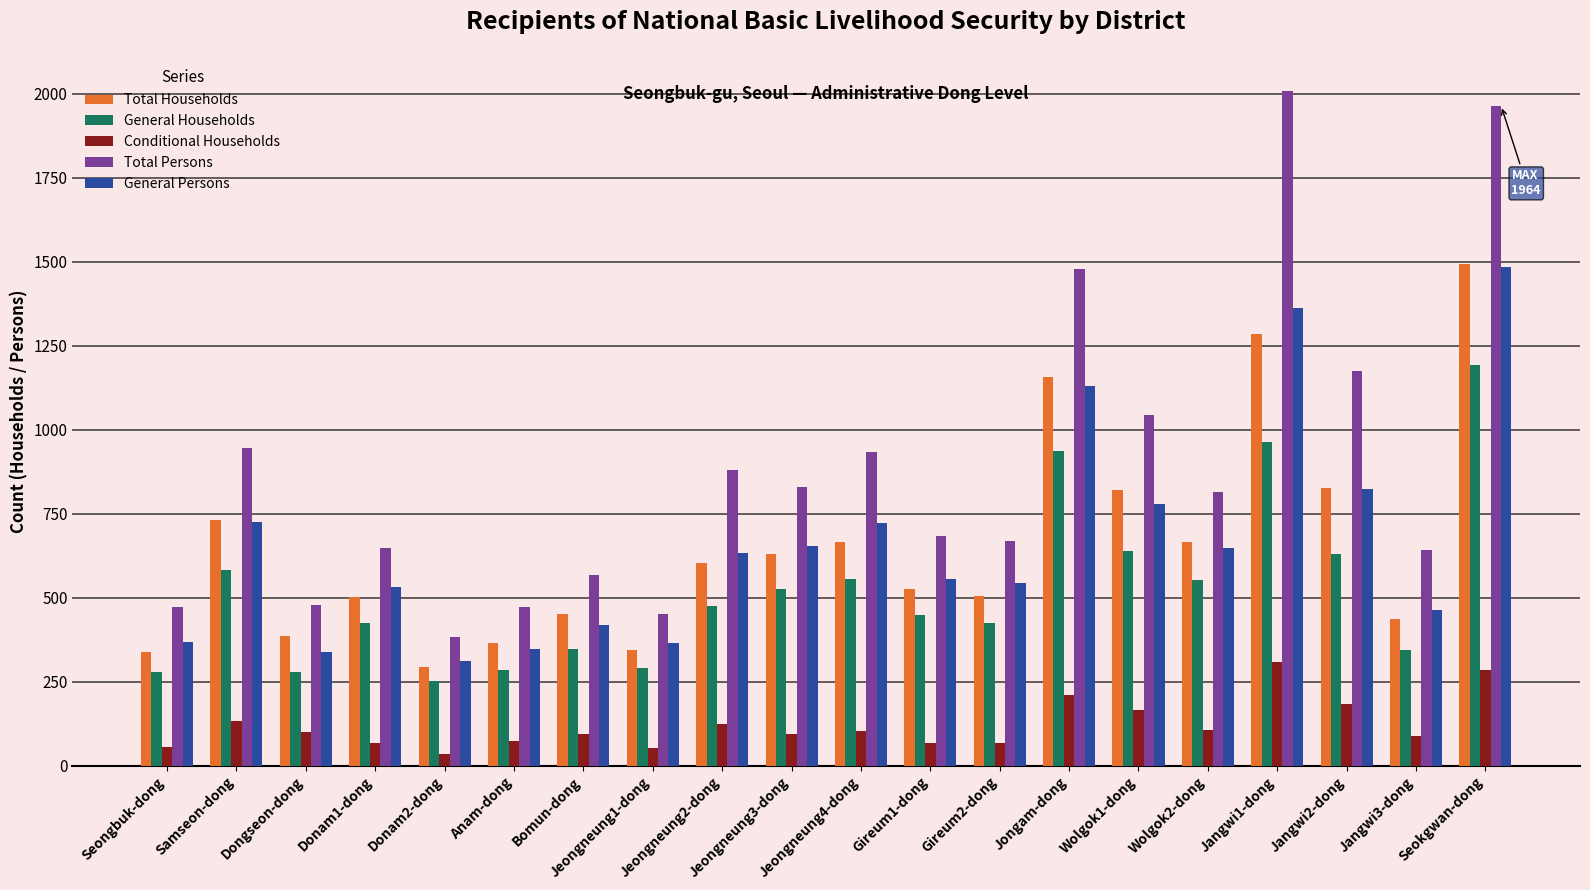

Which series has the largest total across all categories?

Total Persons